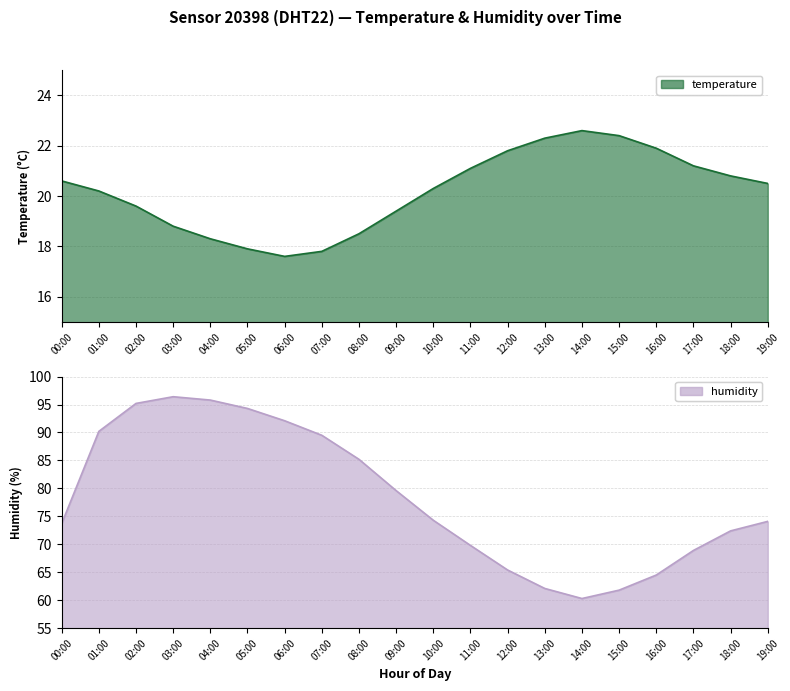

What is the average value of the humidity series?

78.3